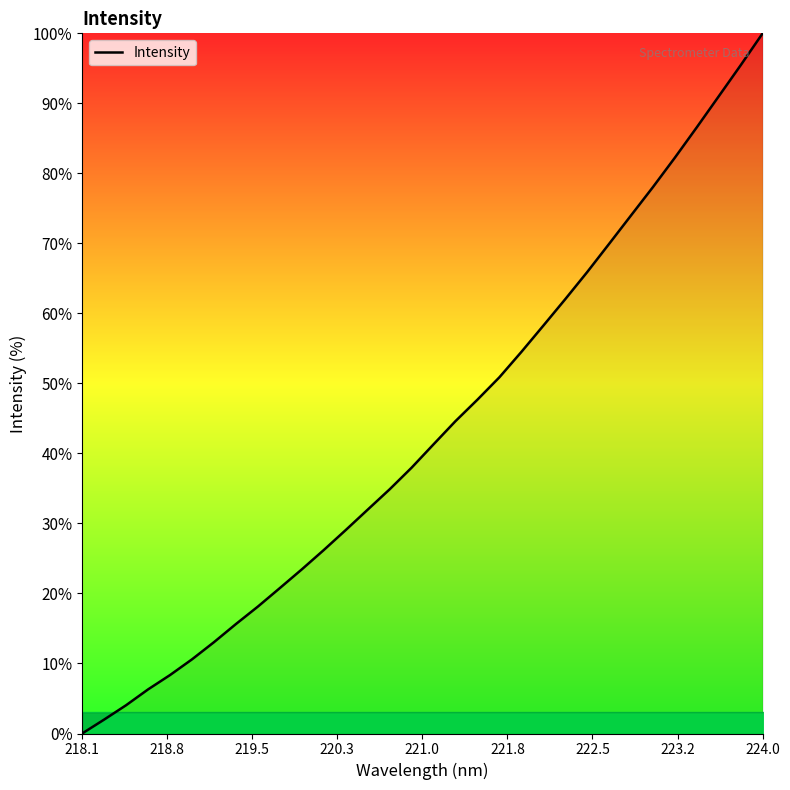

What is the greatest value displayed?

100.0